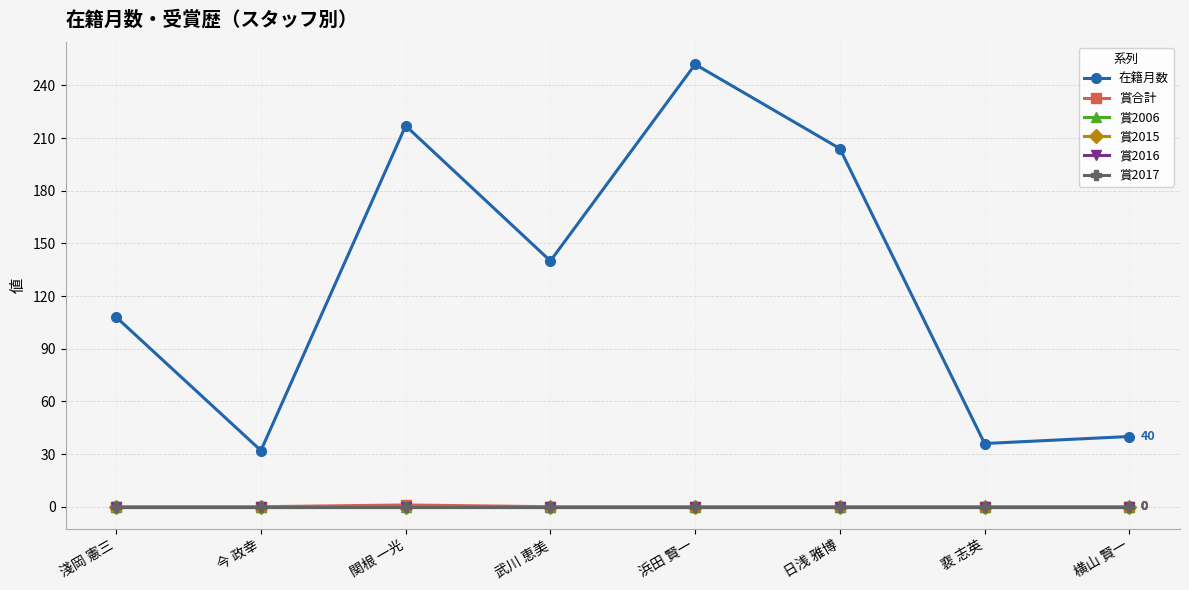

At 裵 志英, list the series in order from largest to smallest.

在籍月数, 賞合計, 賞2006, 賞2015, 賞2016, 賞2017